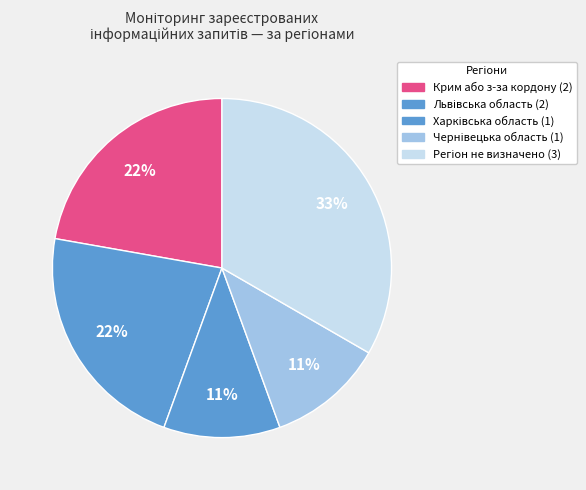

Does Львівська область represent more than half of the total?

No